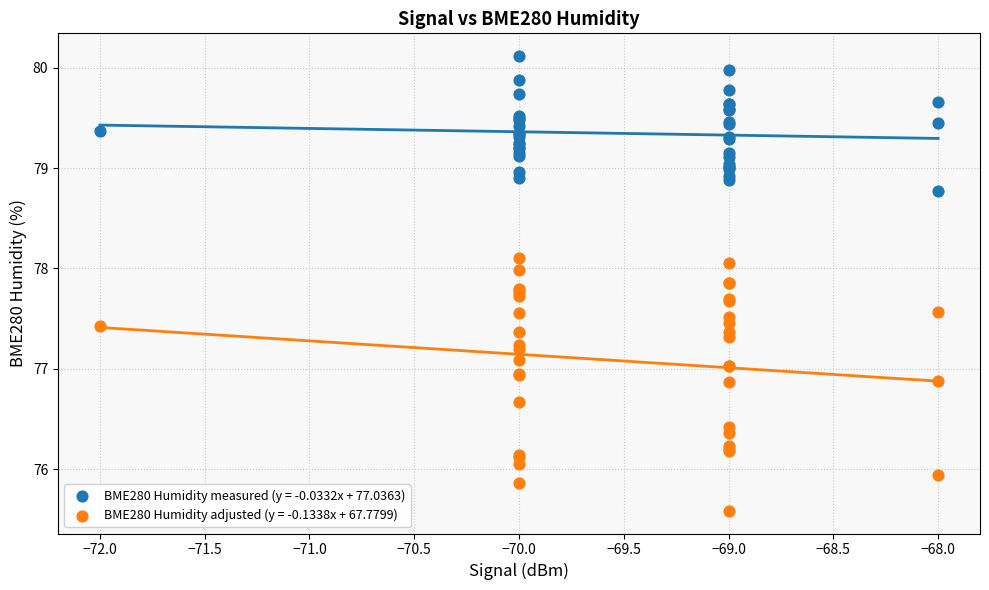

What is the X range (max minus min) for the scatter plot?

4.0